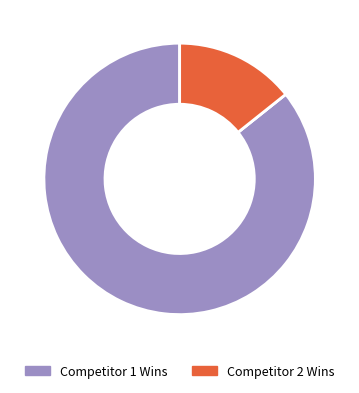

Does any single category account for the majority?

Yes